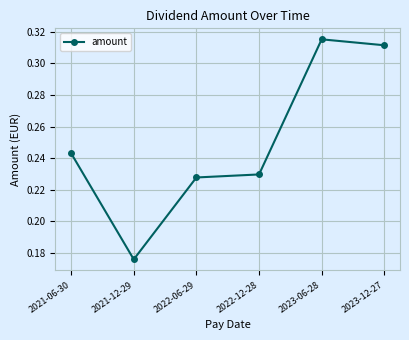

What is the label of the 1st point from the right?

2023-12-27